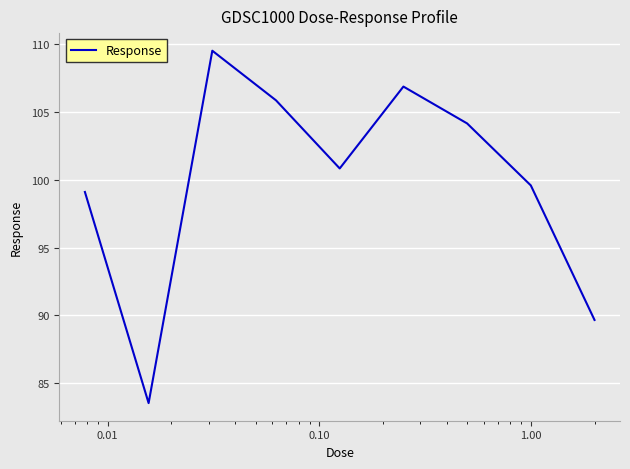

What is the maximum value shown in the chart?

109.5